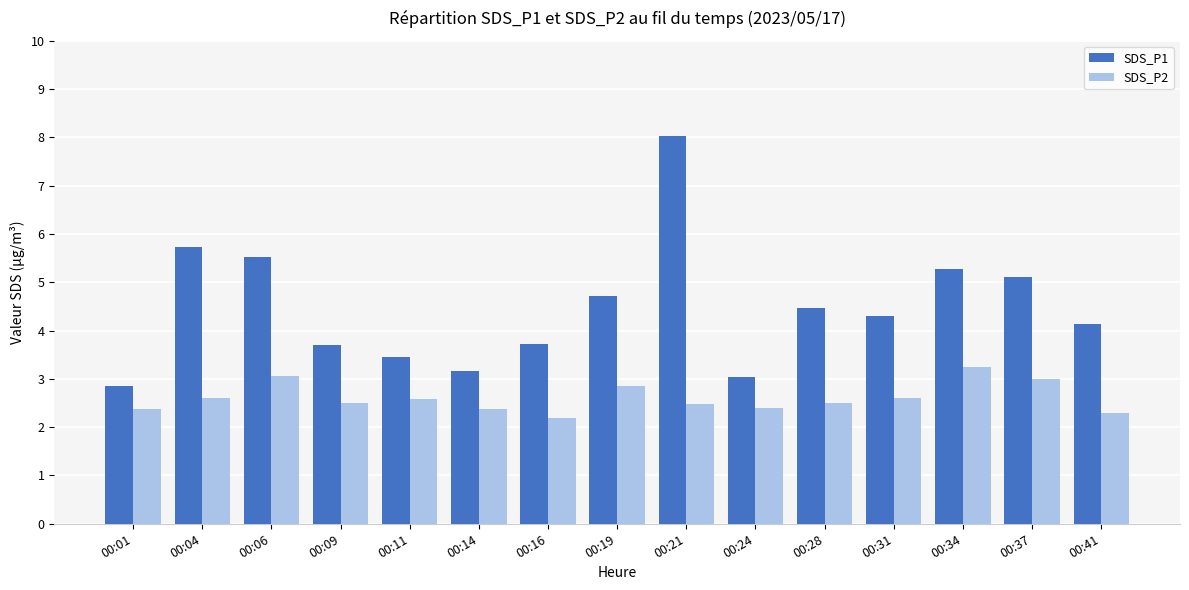

Rank the series by their average value, from lowest to highest.

SDS_P2, SDS_P1